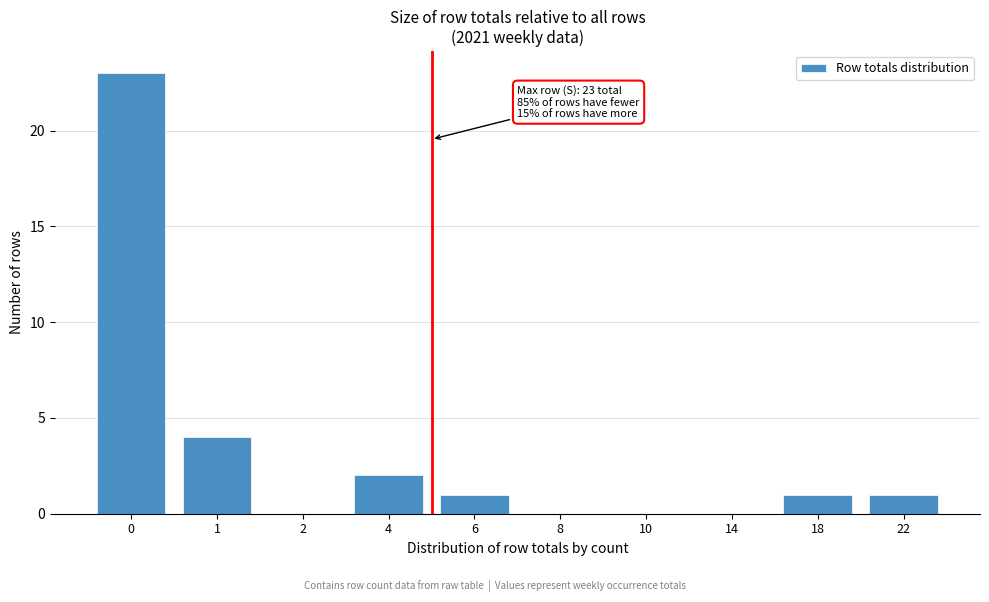

Reading left to right, list all the values displayed in this chart.

0=23	1=4	2=0	4=2	6=1	8=0	10=0	14=0	18=1	22=1